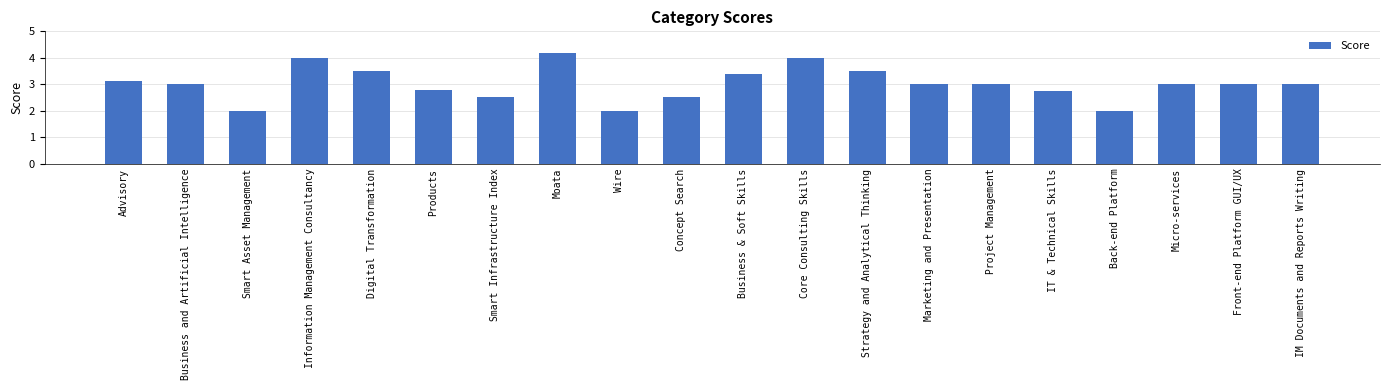

True or false: the data shows 0.6 at Products.

False